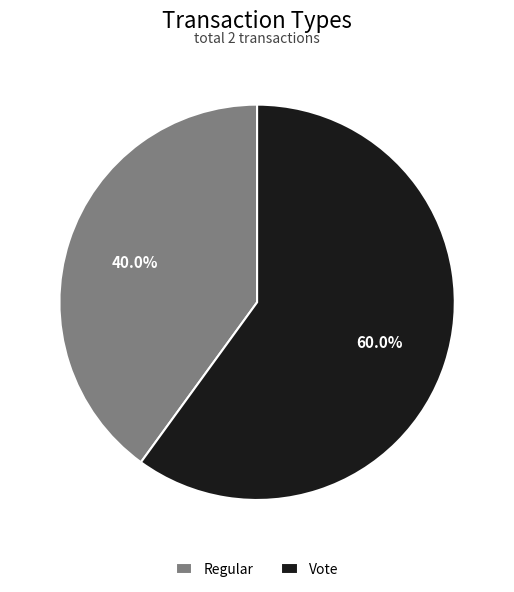

To the nearest percent, what is the difference between the Regular and Vote slice percentages?

20%